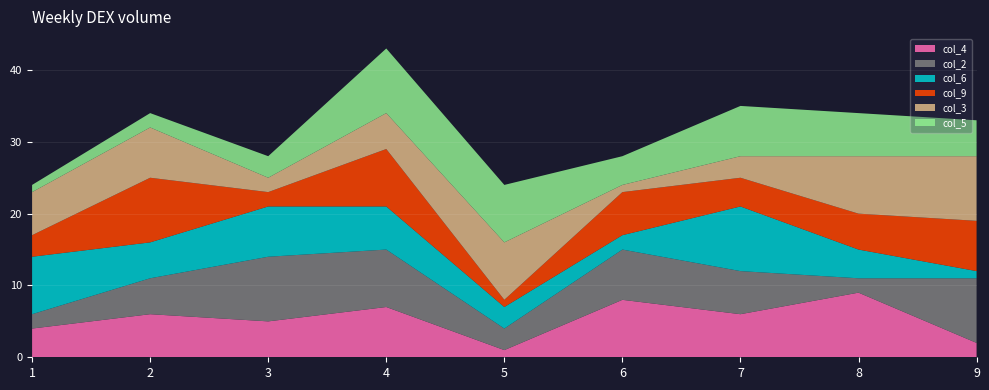

Reading right to left, extract all data points from this chart.

col_4: 9=2	8=9	7=6	6=8	5=1	4=7	3=5	2=6	1=4
col_2: 9=9	8=2	7=6	6=7	5=3	4=8	3=9	2=5	1=2
col_6: 9=1	8=4	7=9	6=2	5=3	4=6	3=7	2=5	1=8
col_9: 9=7	8=5	7=4	6=6	5=1	4=8	3=2	2=9	1=3
col_3: 9=9	8=8	7=3	6=1	5=8	4=5	3=2	2=7	1=6
col_5: 9=5	8=6	7=7	6=4	5=8	4=9	3=3	2=2	1=1